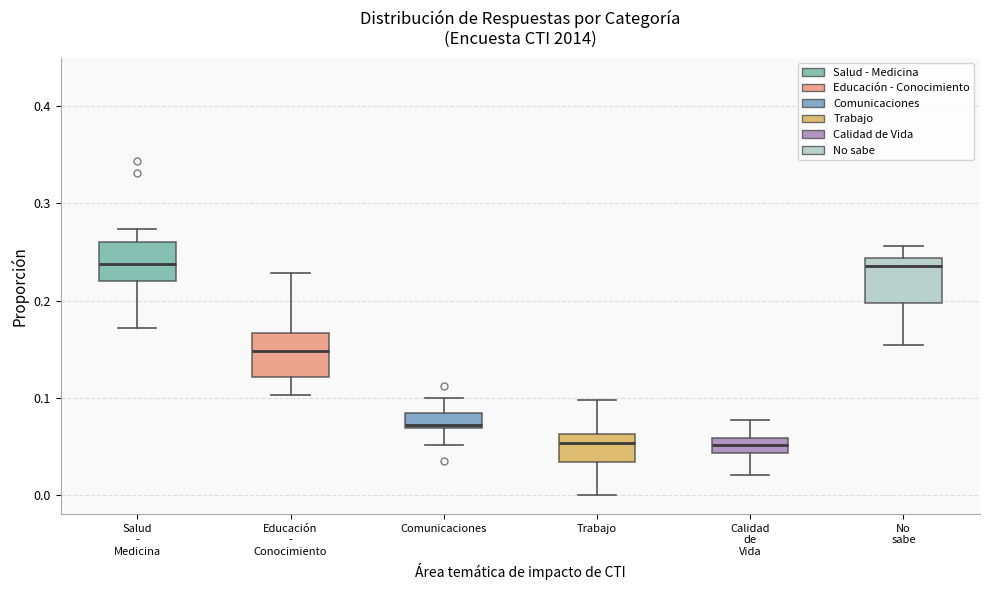

Reading left to right, read every box against the y-axis: the position of its median line, the range the box covers, and the ends of its whiskers. The values are not printed on the chart, so give them approximately, as read against the axis.

Salud - Medicina: median 0.24, box 0.22 to 0.26, whiskers 0.17 to 0.27
Educación - Conocimiento: median 0.15, box 0.12 to 0.17, whiskers 0.10 to 0.23
Comunicaciones: median 0.07 (just above the box's lower edge), box 0.07 to 0.08, whiskers 0.05 to 0.10
Trabajo: median 0.05, box 0.03 to 0.06, whiskers 0.00 to 0.10
Calidad de Vida: median 0.05, box 0.04 to 0.06, whiskers 0.02 to 0.08
No sabe: median 0.24 (just below the box's upper edge), box 0.20 to 0.24, whiskers 0.15 to 0.26